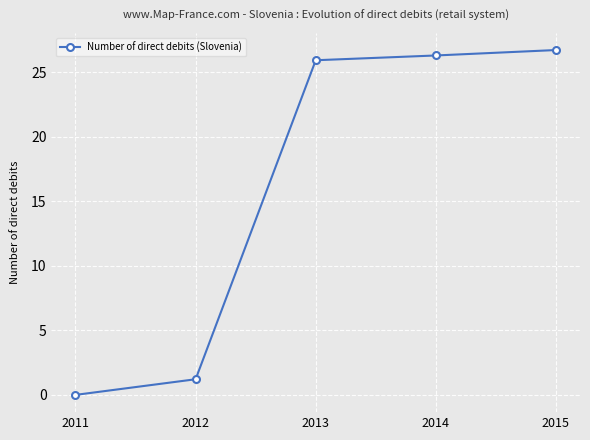

What is the sum of all values?

80.2